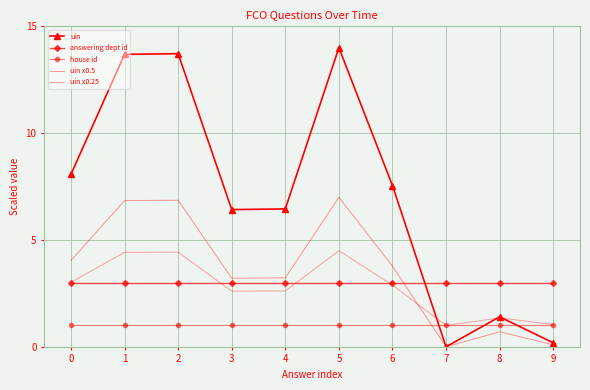

The uin series shows 1.4 at 8. True or false?

True